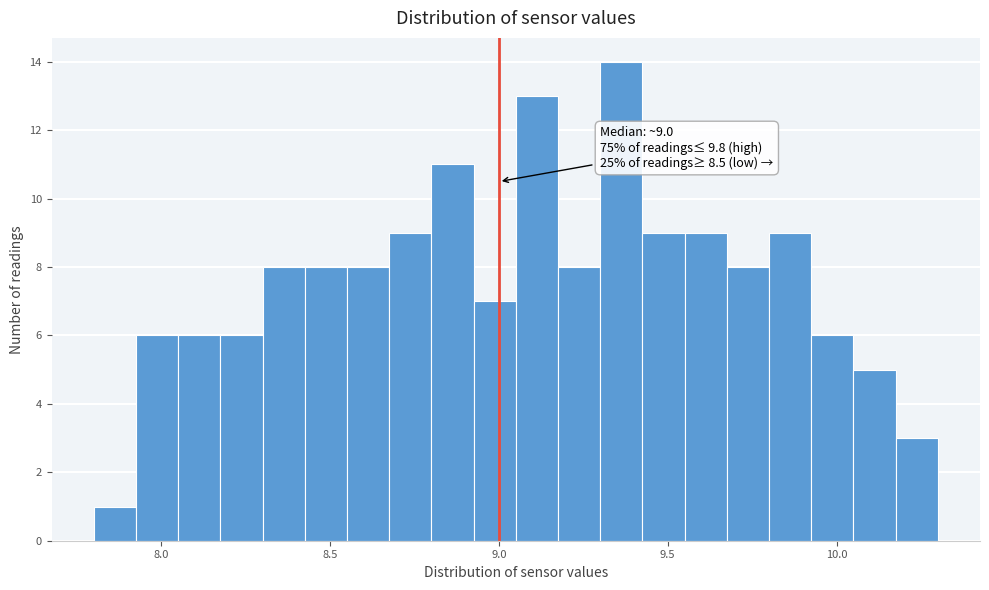

Read against the x-axis, roughly where is the centre of the tallest bar?

9.35